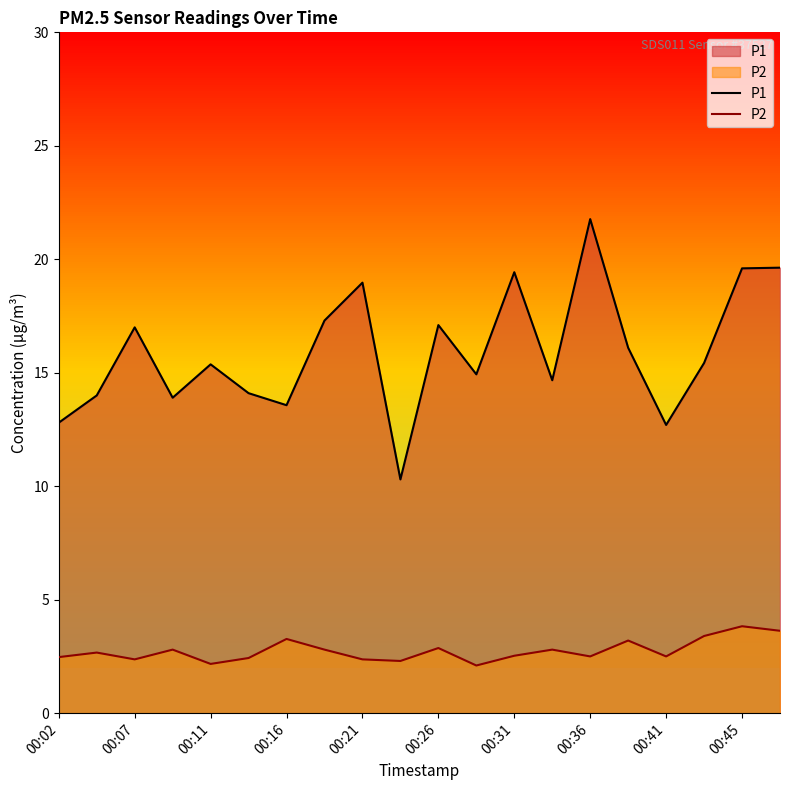

True or false: P1 has more than 0 points higher than both neighbors.

True